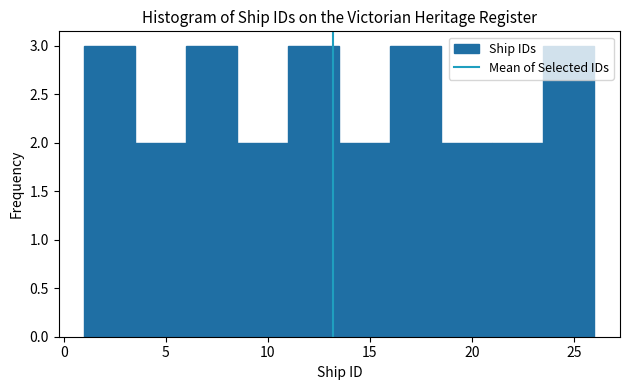

What is the height of the bar covering 21.0 to 23.5 on the x-axis? The values are not printed on the chart, so give them approximately, as read against the axis.

2